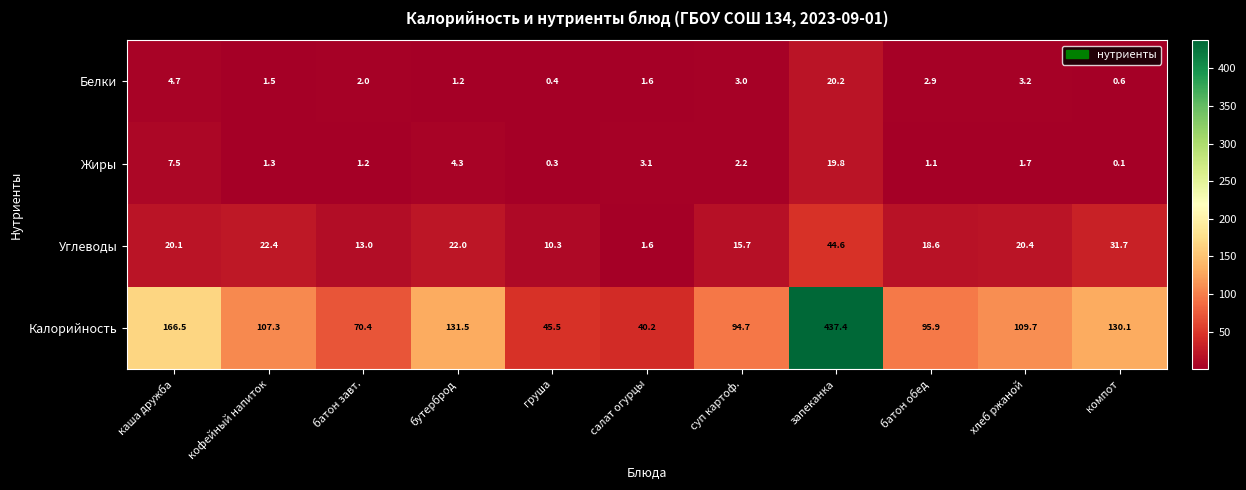

Is it true that Калорийность equals 45.5 at груша?

True